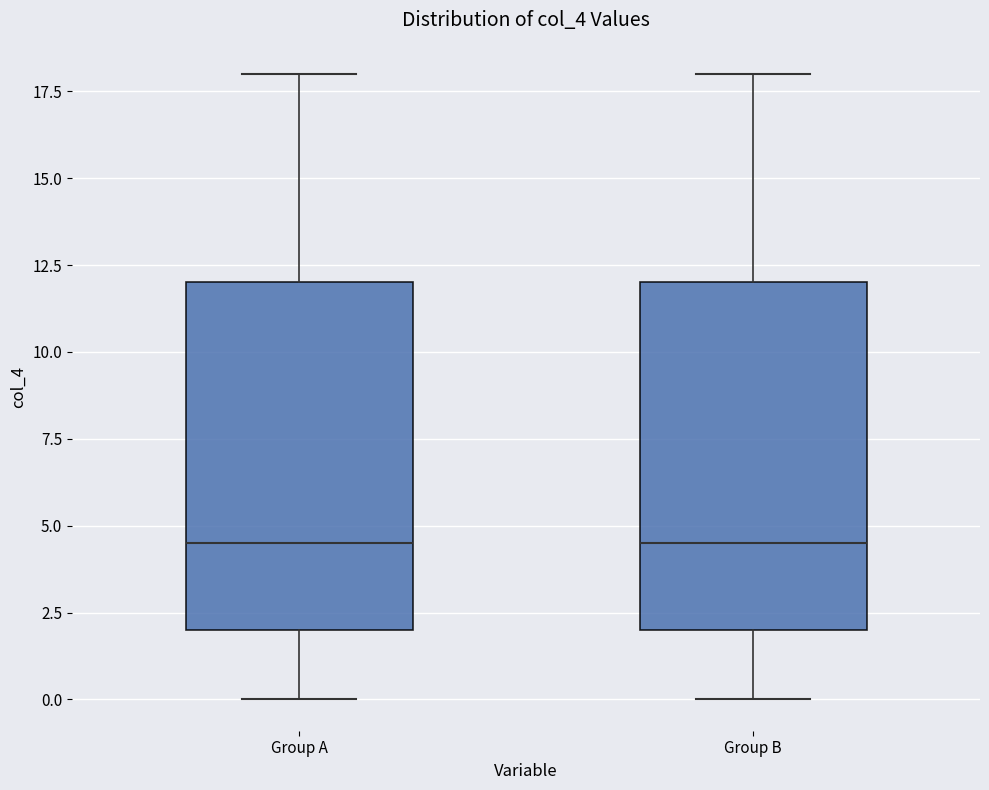

Reading left to right, read every box against the y-axis: the position of its median line, the range the box covers, and the ends of its whiskers. The values are not printed on the chart, so give them approximately, as read against the axis.

Group A: median 4.5, box 2.0 to 12.0, whiskers 0.0 to 18.0
Group B: median 4.5, box 2.0 to 12.0, whiskers 0.0 to 18.0